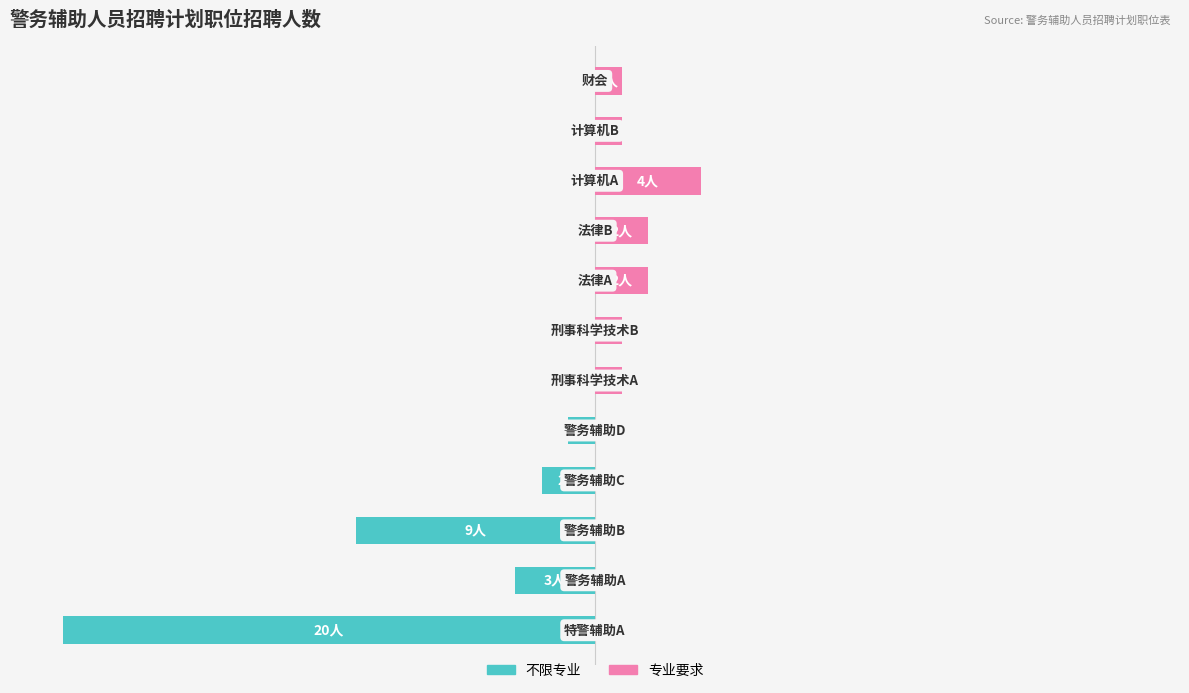

Reading left to right, transcribe all the data shown in this chart.

不限专业: -20	-3	-9	-2	-1	0	0	0	0	0	0	0
专业要求: 0	0	0	0	0	1	1	2	2	4	1	1